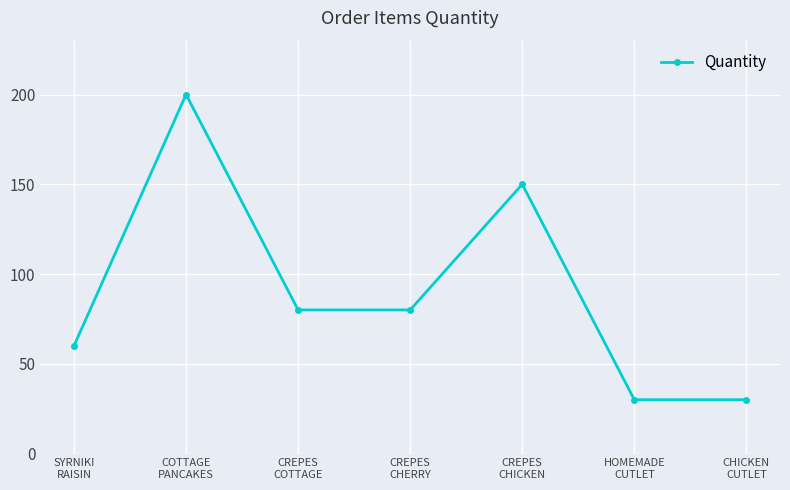

What is the label of the 2nd point from the right?

HOMEMADE
CUTLET